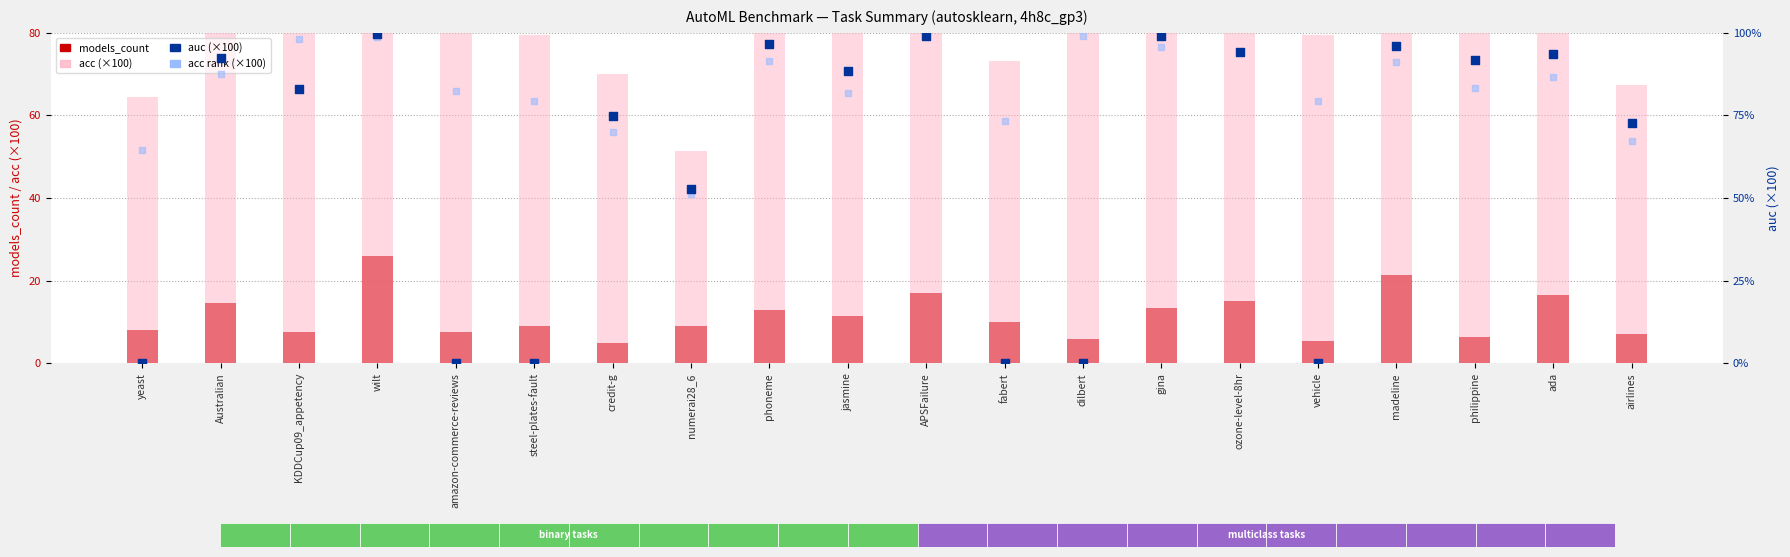

Which series reaches the maximum Y coordinate?

auc (×100)